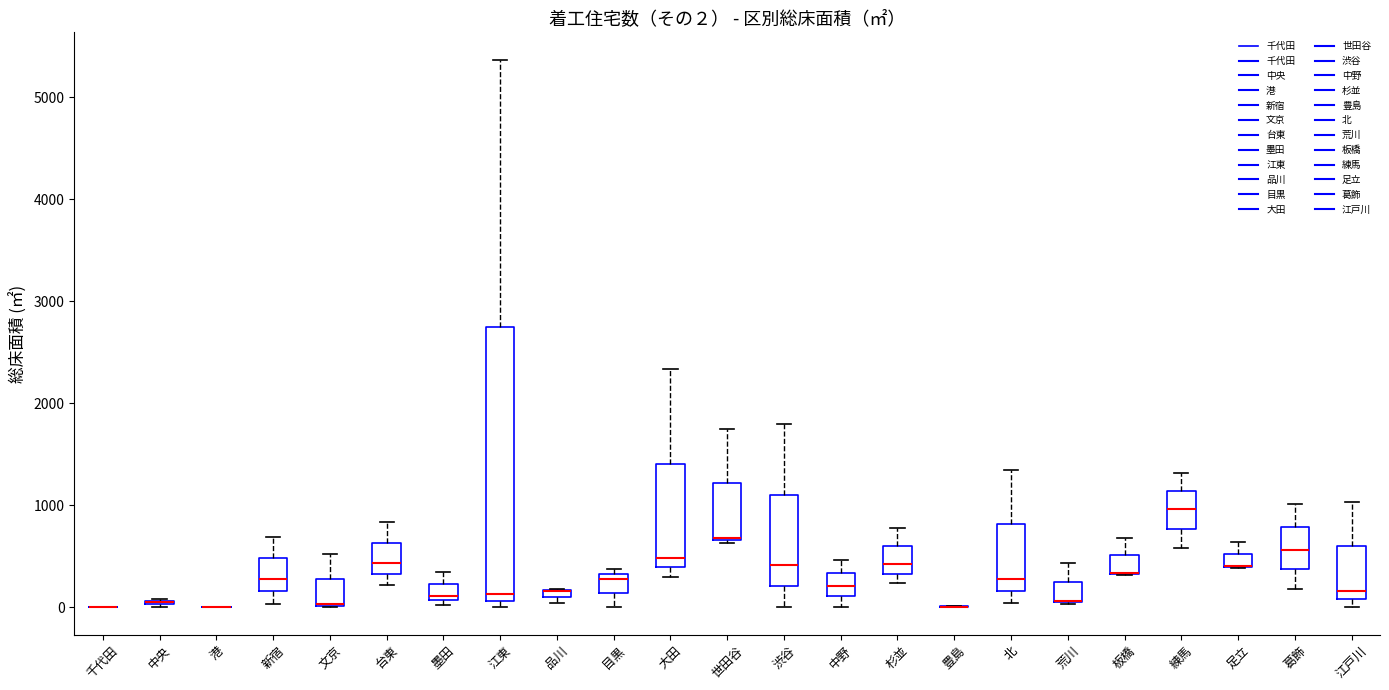

Comparing the boxes themselves (not the whiskers), which one is the tallest?

江東